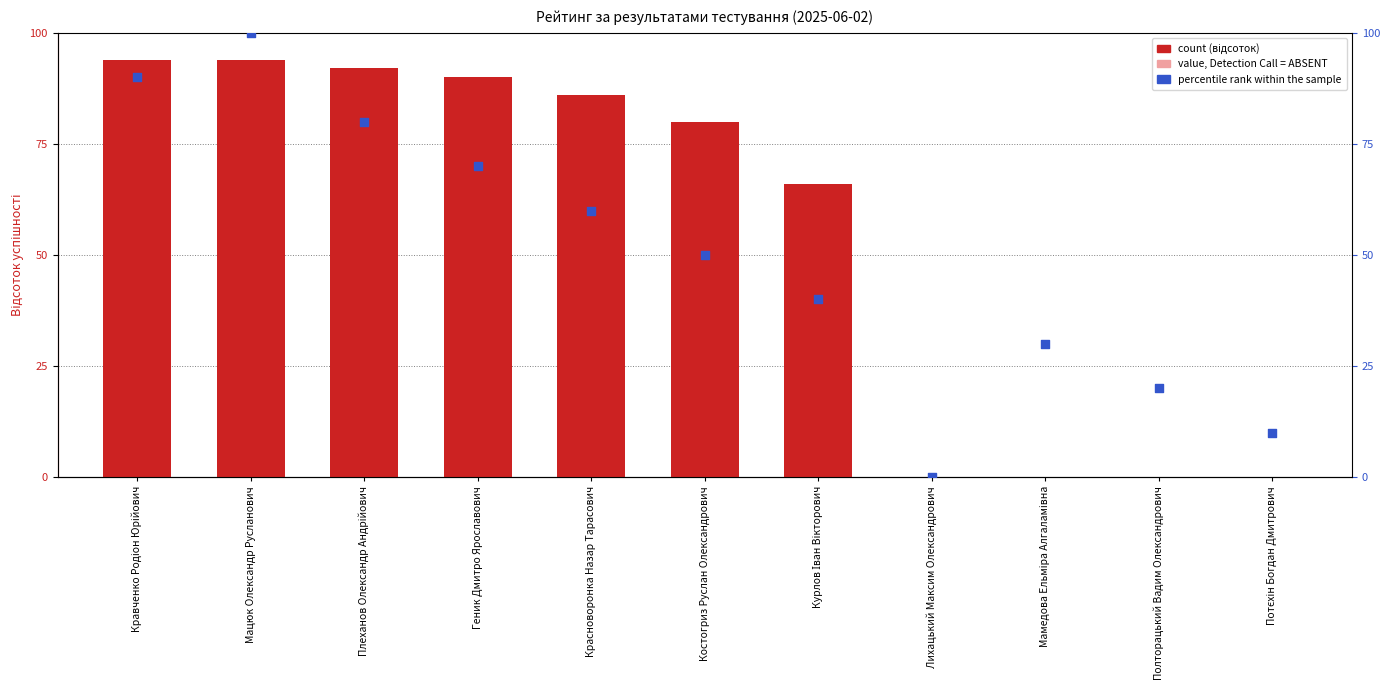

At which category is the sum across all series the highest?

Мацюк Олександр Русланович